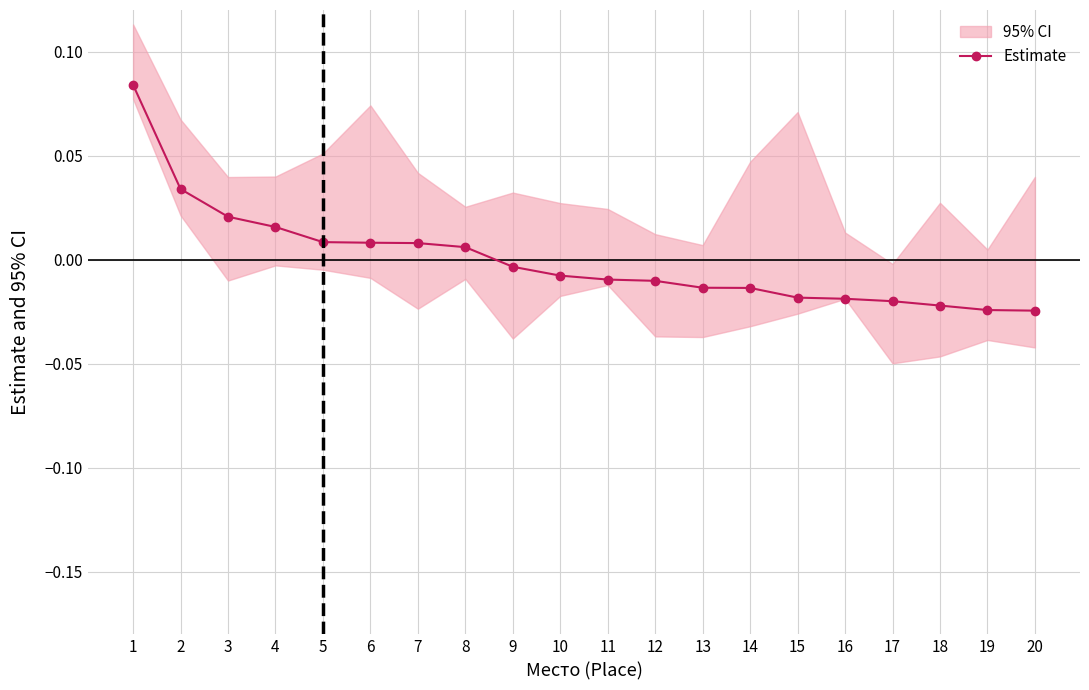

Reading left to right, list all the values displayed in this chart.

0.1	0.0	0.0	0.0	0.0	0.0	0.0	0.0	-0.0	-0.0	-0.0	-0.0	-0.0	-0.0	-0.0	-0.0	-0.0	-0.0	-0.0	-0.0